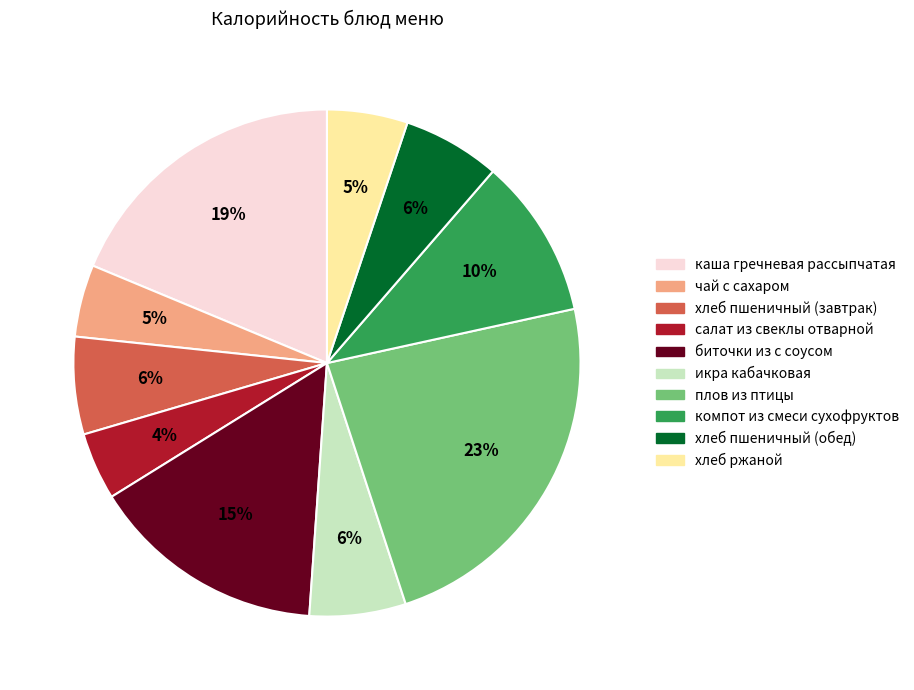

To the nearest percent, what is the difference between the largest and smallest slice percentages?

19%